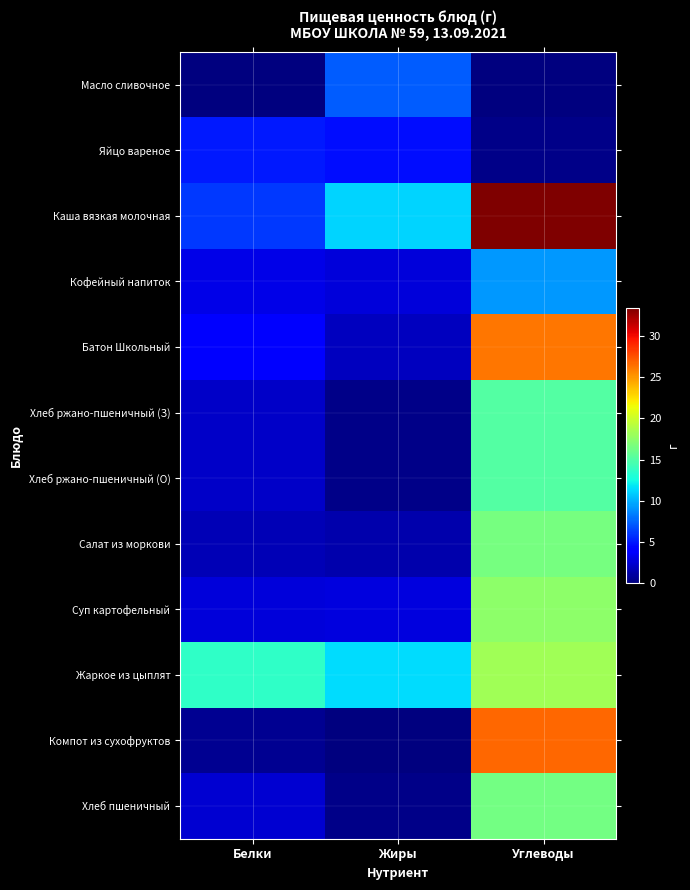

Reading left to right, list all the values displayed in this chart.

Масло сливочное: Белки=0.1	Жиры=7.2	Углеводы=0.1
Яйцо вареное: Белки=5.1	Жиры=4.6	Углеводы=0.3
Каша вязкая молочная: Белки=6.1	Жиры=11.2	Углеводы=33.5
Кофейный напиток: Белки=3.0	Жиры=2.7	Углеводы=9.2
Батон Школьный: Белки=3.8	Жиры=1.9	Углеводы=26.2
Хлеб ржано-пшеничный (З): Белки=2.2	Жиры=0.3	Углеводы=15.1
Хлеб ржано-пшеничный (О): Белки=2.2	Жиры=0.3	Углеводы=15.1
Салат из моркови: Белки=1.7	Жиры=1.4	Углеводы=16.5
Суп картофельный: Белки=2.7	Жиры=2.8	Углеводы=17.5
Жаркое из цыплят: Белки=13.7	Жиры=11.5	Углеводы=18.3
Компот из сухофруктов: Белки=0.7	Жиры=0.1	Углеводы=26.8
Хлеб пшеничный: Белки=2.4	Жиры=0.4	Углеводы=16.4